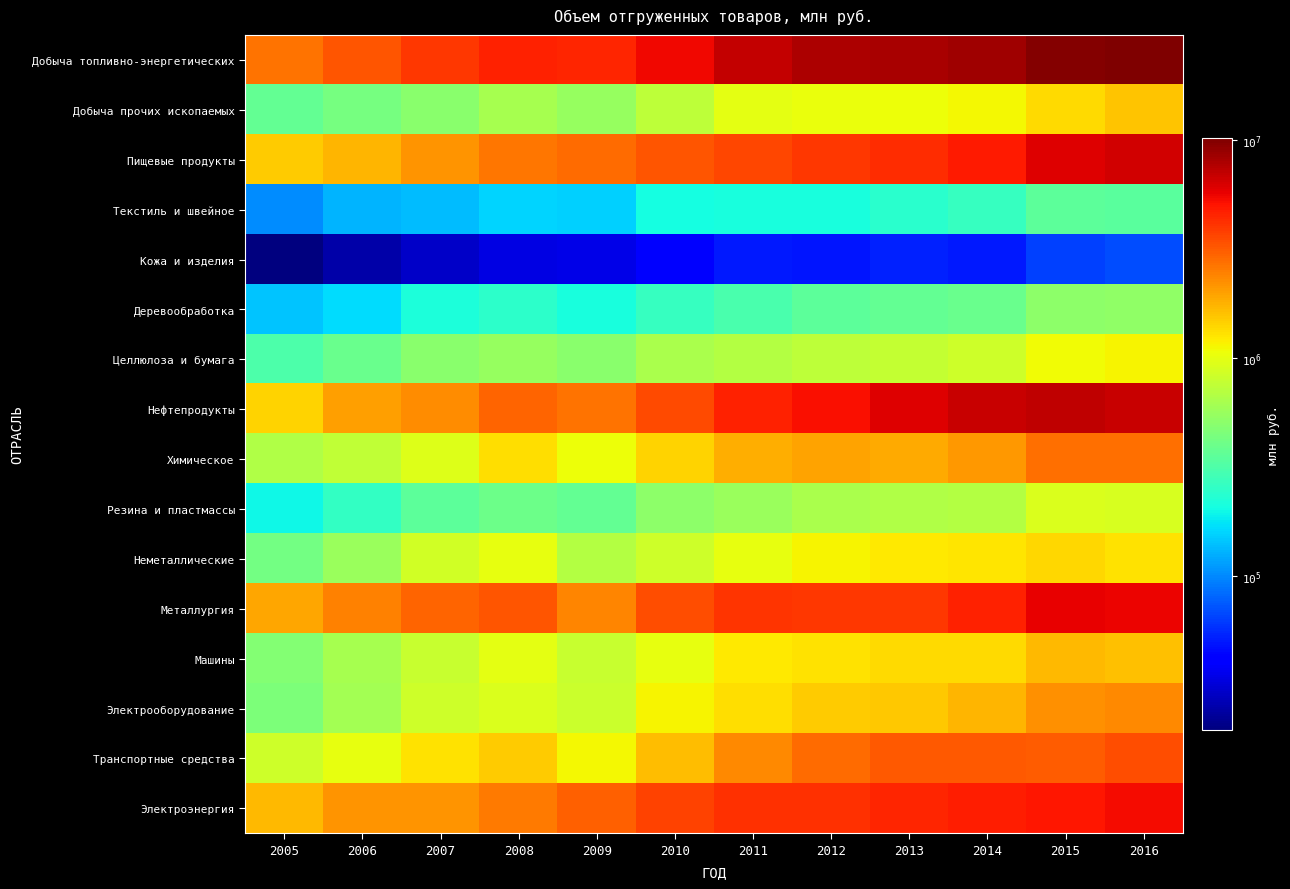

Rank the series by their maximum value, from lowest to highest.

Кожа и изделия, Текстиль и швейное, Деревообработка, Резина и пластмассы, Целлюлоза и бумага, Неметаллические, Добыча прочих ископаемых, Машины, Электрооборудование, Химическое, Транспортные средства, Электроэнергия, Металлургия, Пищевые продукты, Нефтепродукты, Добыча топливно-энергетических